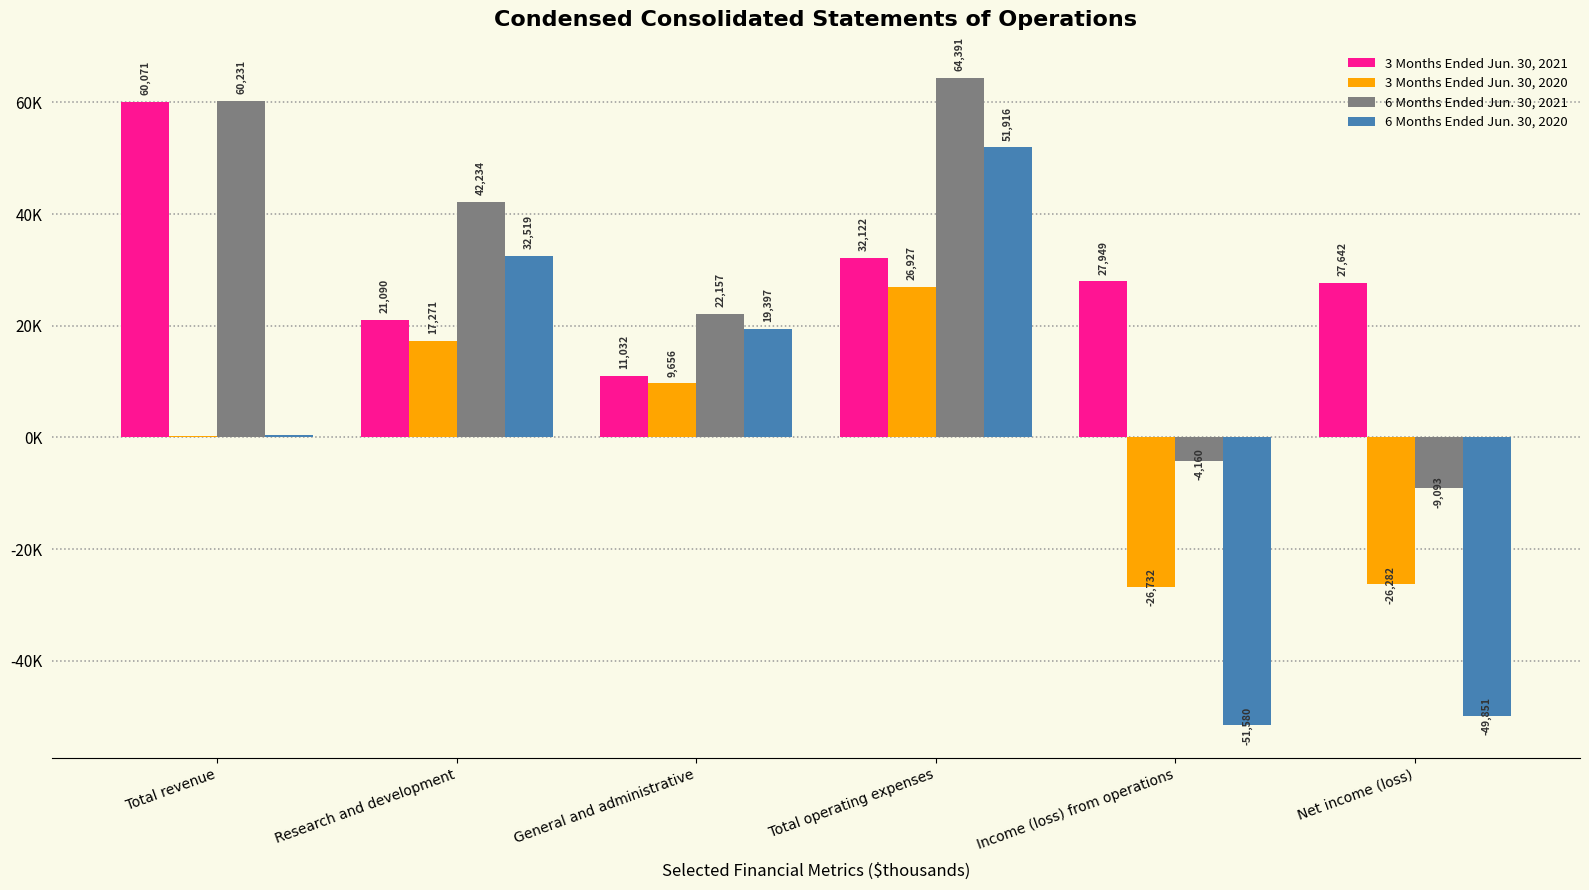

What is the total value across all series at General and administrative?

62242